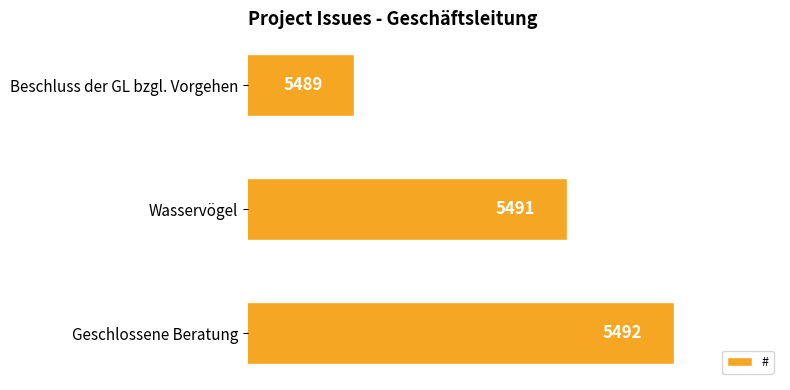

How many categories are shown in the chart?

3